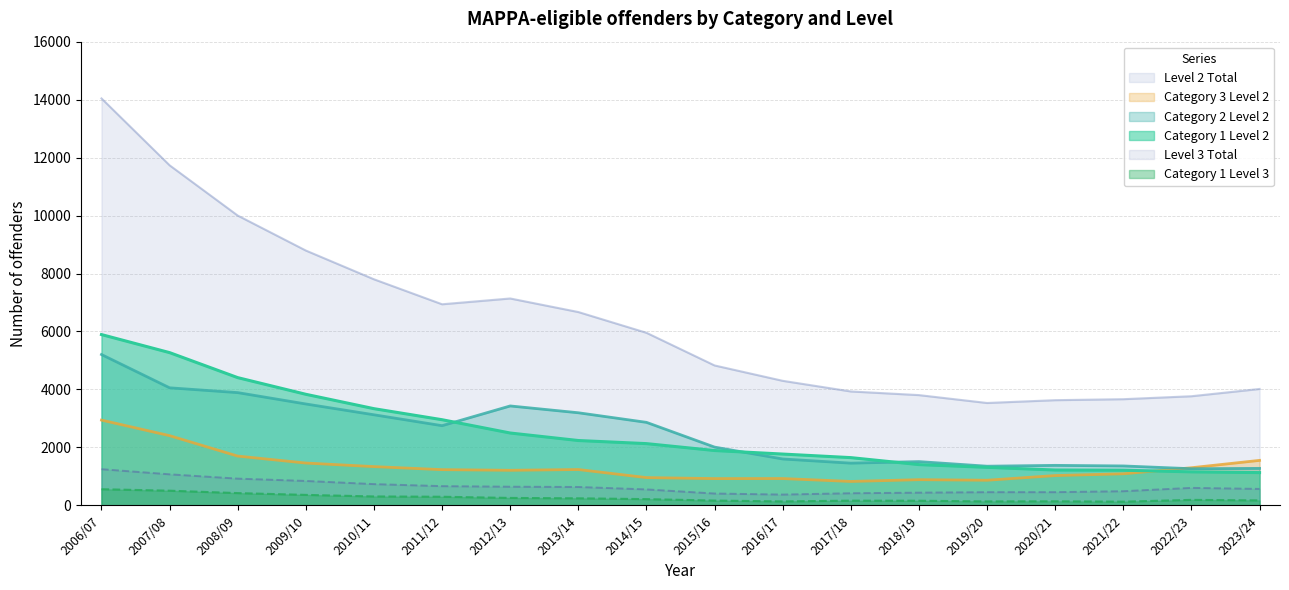

What is the average value of the Category 2 Level 2 series?

2513